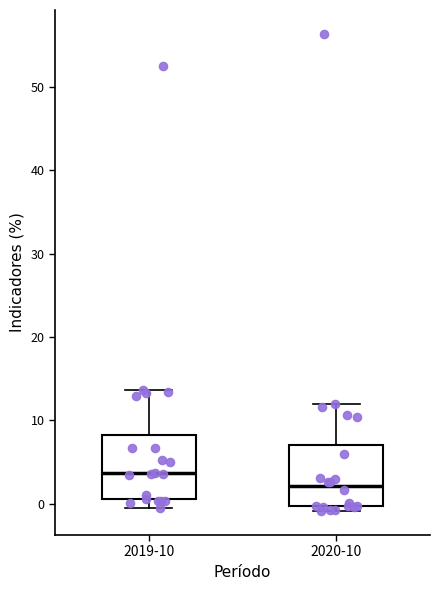

Reading left to right, read every box against the y-axis: the position of its median line, the range the box covers, and the ends of its whiskers. The values are not printed on the chart, so give them approximately, as read against the axis.

2019-10: median 4, box 1 to 8, whiskers 0 to 14
2020-10: median 2, box 0 to 7, whiskers -1 to 12